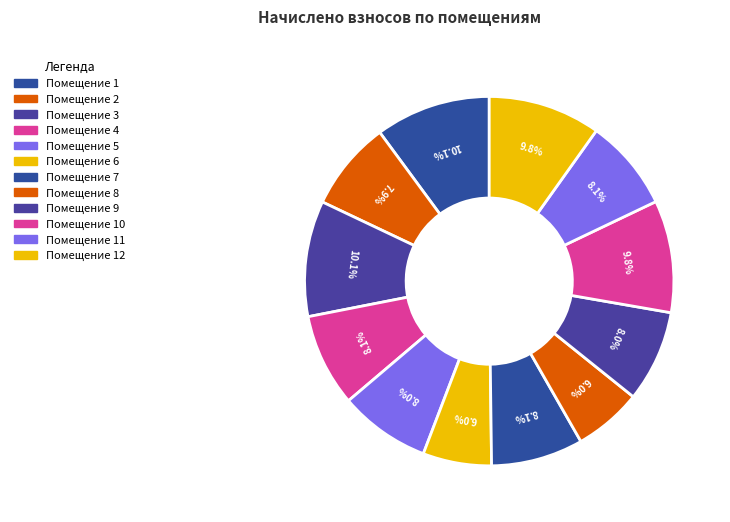

How many slices are in this pie chart?

12